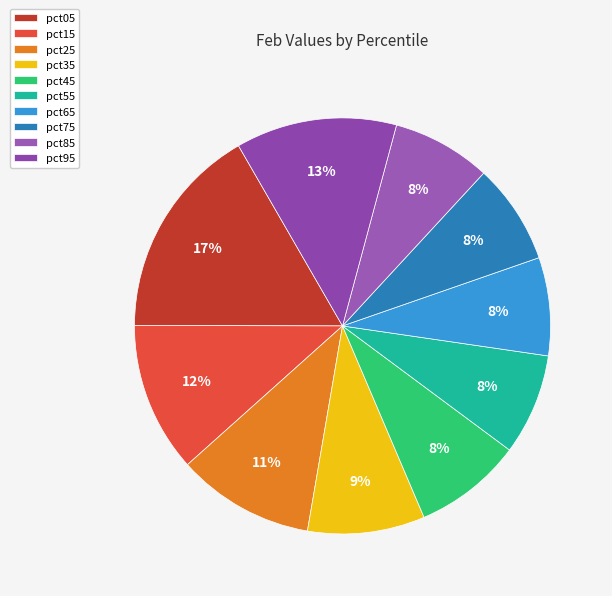

True or false: pct85 accounts for 17% of the total.

False